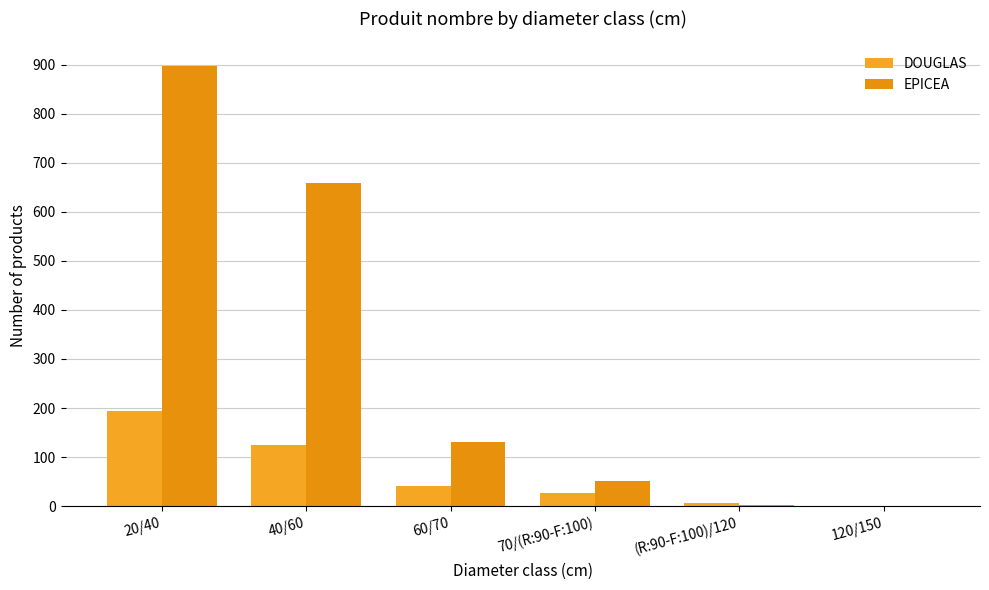

Does the chart contain stacked bars?

No